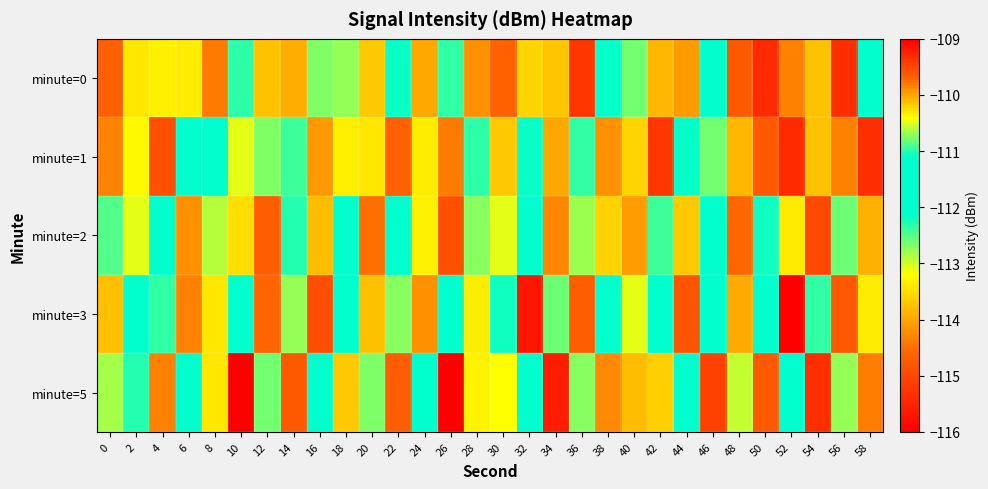

Reading right to left, what are all the values shown in this chart?

minute=0: 58=-112.1	56=-115.4	54=-113.8	52=-114.4	50=-115.4	48=-114.8	46=-112.0	44=-114.1	42=-113.8	40=-112.6	38=-111.1	36=-115.3	34=-113.7	32=-113.6	30=-114.7	28=-114.2	26=-112.4	24=-114.0	22=-112.2	20=-113.7	18=-112.8	16=-112.7	14=-113.9	12=-113.8	10=-111.0	8=-114.4	6=-113.4	4=-113.3	2=-110.3	0=-109.7
minute=1: 58=-115.4	56=-114.4	54=-113.8	52=-115.4	50=-114.8	48=-113.8	46=-112.6	44=-111.1	42=-115.3	40=-113.6	38=-114.2	36=-112.4	34=-114.0	32=-112.2	30=-113.7	28=-111.0	26=-114.4	24=-113.4	22=-109.7	20=-110.3	18=-113.3	16=-114.1	14=-112.4	12=-112.7	10=-113.1	8=-111.8	6=-111.3	4=-114.9	2=-113.3	0=-114.3
minute=2: 58=-113.9	56=-112.6	54=-115.0	52=-113.4	50=-112.2	48=-114.6	46=-111.2	44=-113.7	42=-112.4	40=-114.1	38=-113.6	36=-112.8	34=-114.3	32=-111.5	30=-113.1	28=-112.7	26=-114.9	24=-113.3	22=-112.1	20=-114.5	18=-111.9	16=-113.8	14=-112.3	12=-114.7	10=-113.5	8=-112.9	6=-114.2	4=-111.8	2=-113.1	0=-112.5
minute=3: 58=-113.4	56=-114.8	54=-112.4	52=-116.4	50=-111.8	48=-114.0	46=-112.1	44=-114.8	42=-111.6	40=-113.1	38=-111.3	36=-114.7	34=-112.6	32=-115.7	30=-112.2	28=-113.4	26=-112.0	24=-114.2	22=-112.7	20=-113.8	18=-111.7	16=-114.9	14=-112.8	12=-114.6	10=-112.0	8=-113.4	6=-114.4	4=-112.3	2=-111.3	0=-113.8
minute=5: 58=-114.4	56=-112.8	54=-115.4	52=-111.4	50=-114.8	48=-113.0	46=-115.1	44=-111.8	42=-113.6	40=-110.1	38=-114.3	36=-112.7	34=-115.6	32=-111.7	30=-113.2	28=-110.4	26=-116.0	24=-111.2	22=-114.7	20=-110.8	18=-113.7	16=-111.9	14=-114.8	12=-112.6	10=-116.0	8=-113.4	6=-111.4	4=-114.3	2=-112.3	0=-110.7